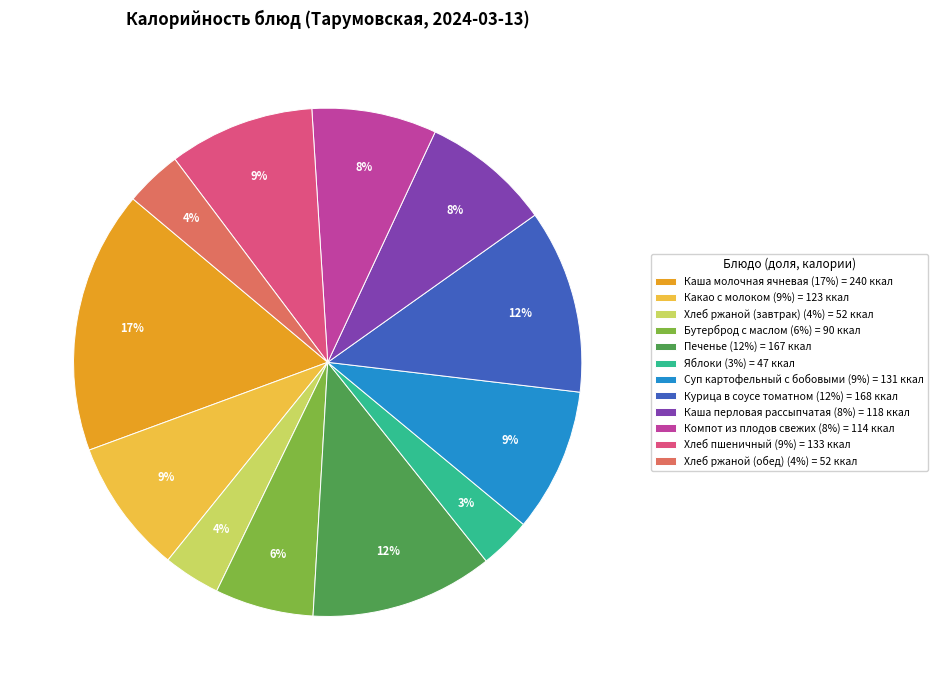

Combined, do Хлеб ржаной (обед) and Бутерброд с маслом account for over 50%?

No